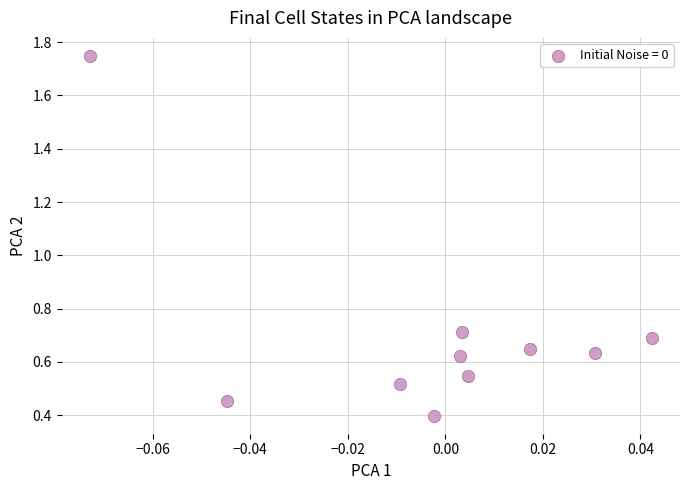

What is the average Y value?

0.7